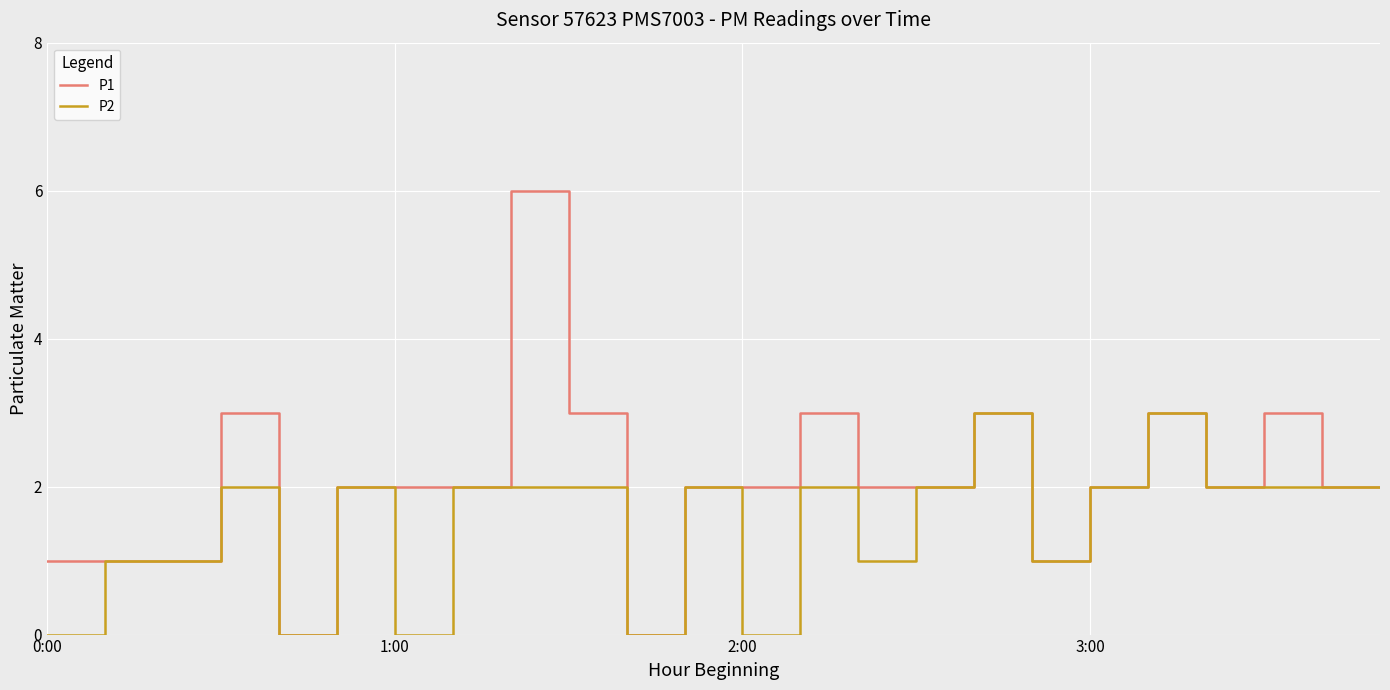

What is the difference between the maximum and minimum values in the P2 series?

3